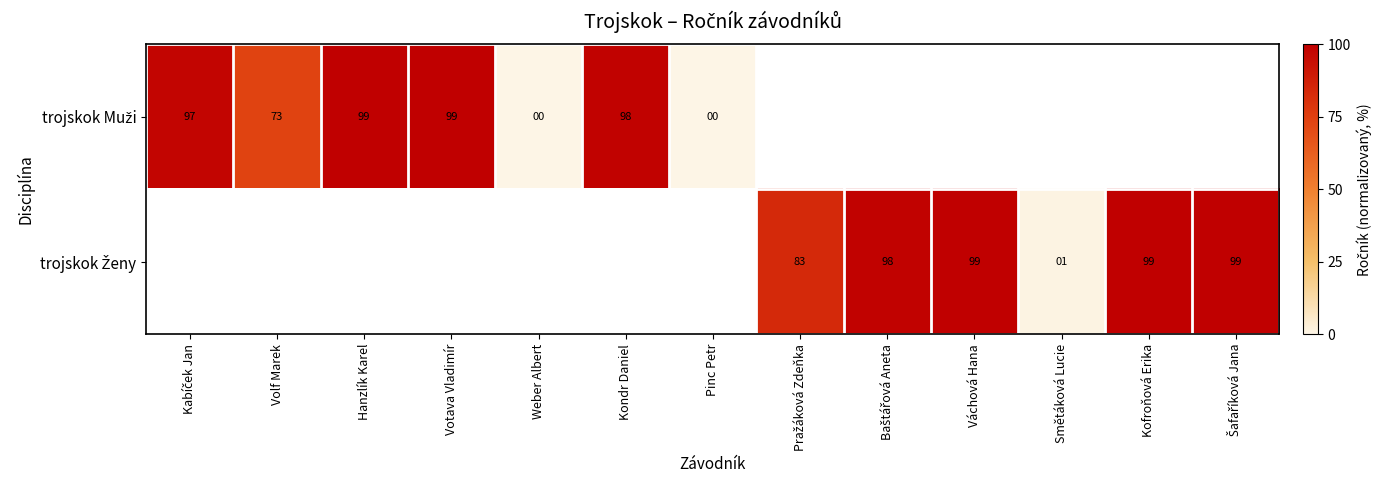

List the series in order of their peak value, highest first.

trojskok Muži, trojskok Ženy